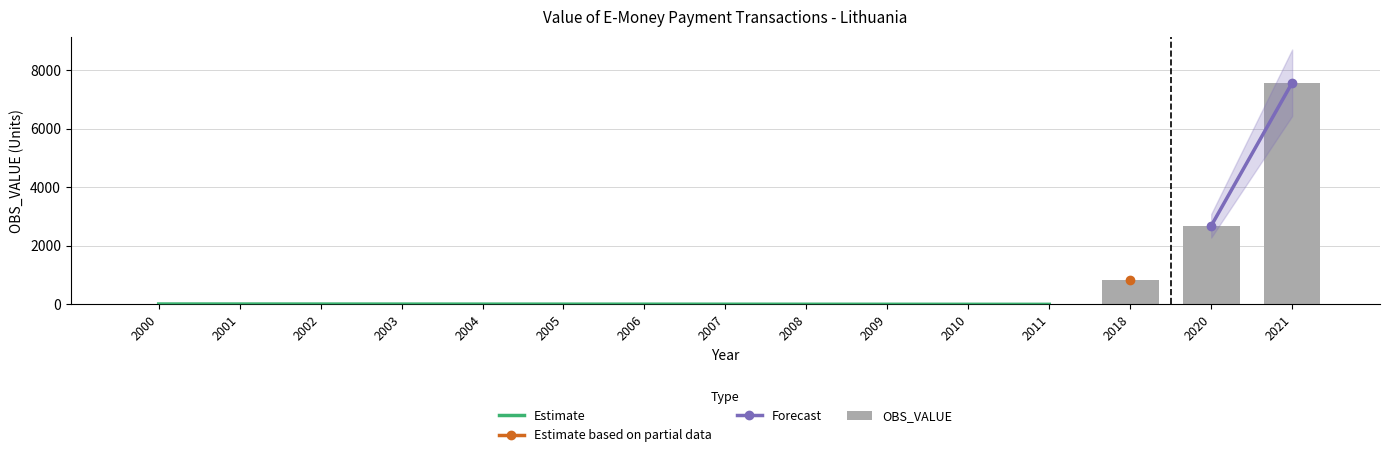

How many data points are above 7?

8